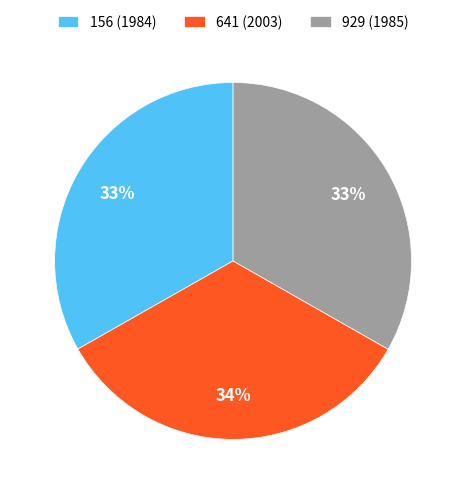

Combined, do 156 (1984) and 929 (1985) account for over 50%?

Yes